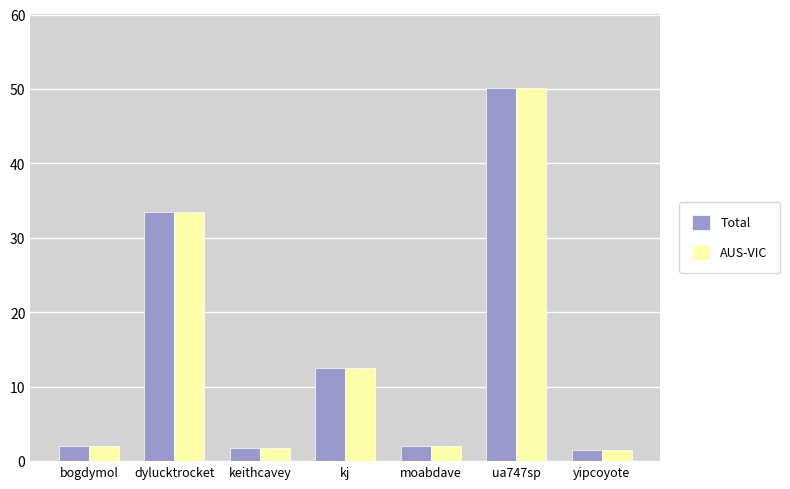

What is the difference between the Total values at ua747sp and dylucktrocket?

16.6